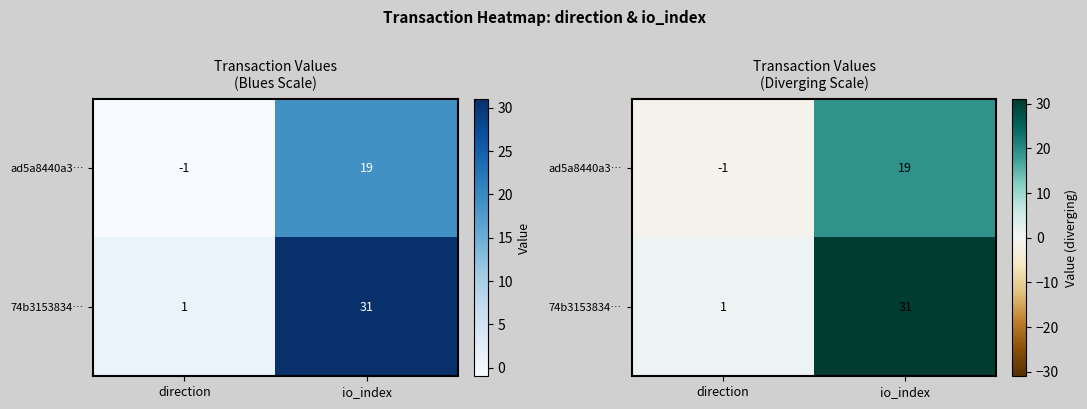

Which series has the largest total across all categories?

74b3153834…